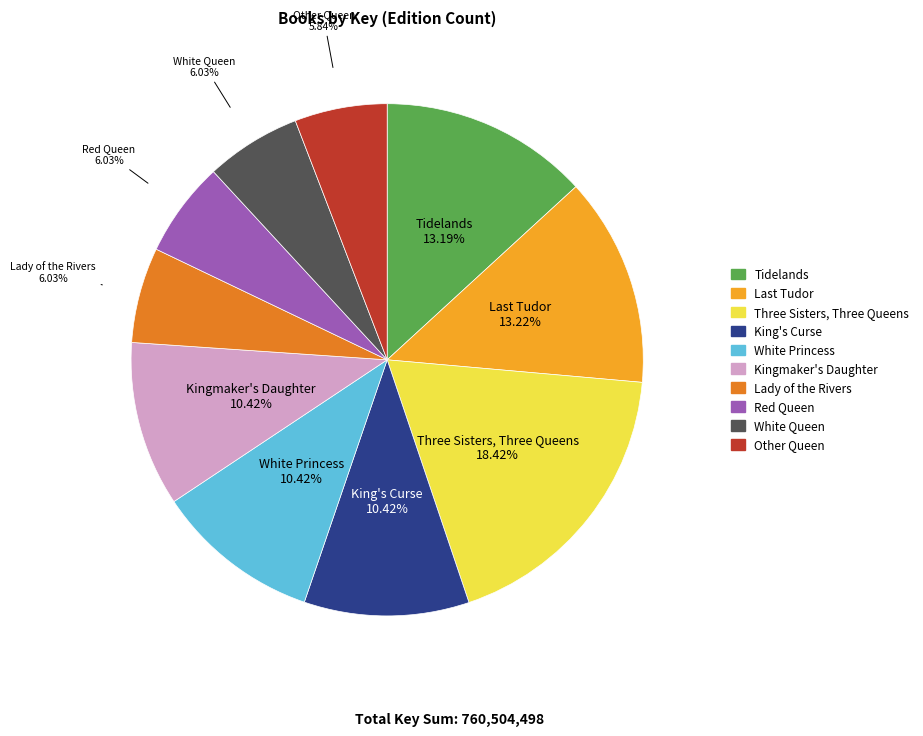

What is the largest slice in the pie chart?

Three Sisters, Three Queens